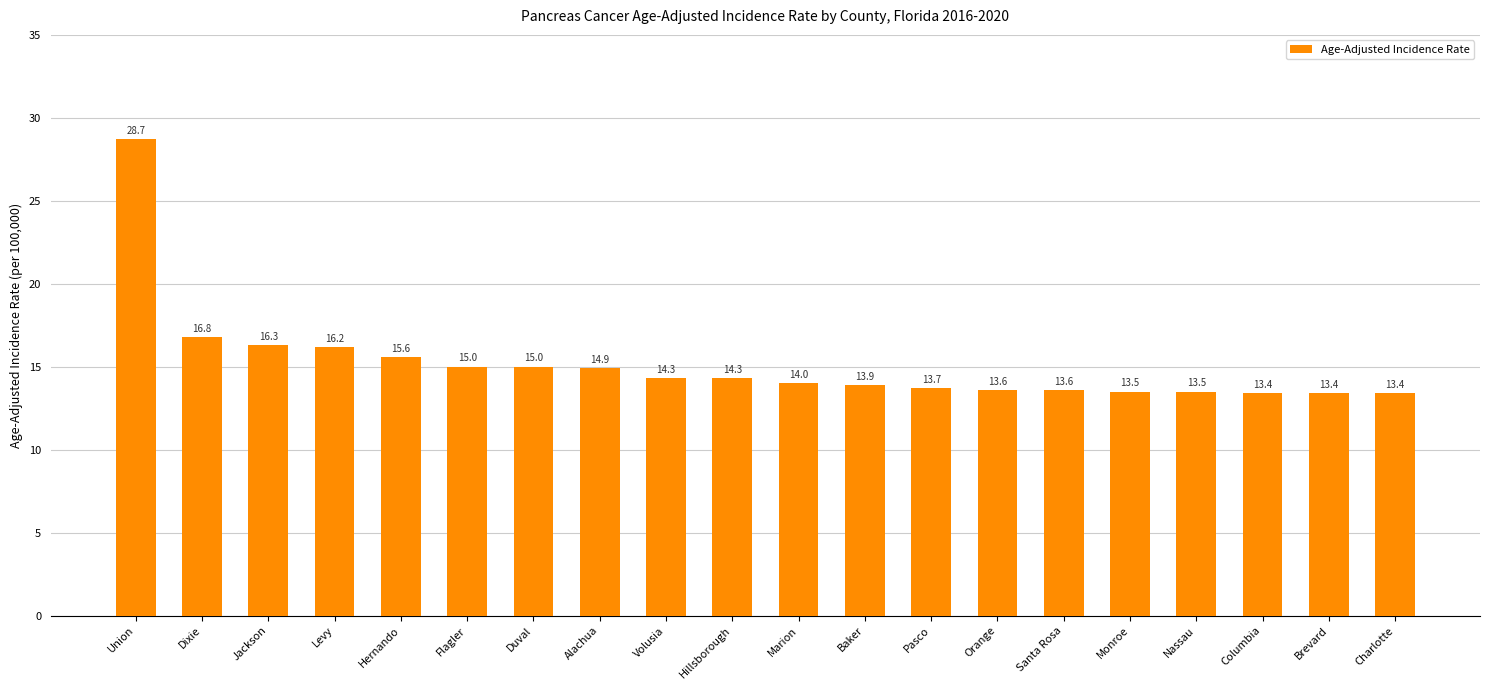

What is the sum of the values at Hernando and Levy?

31.8